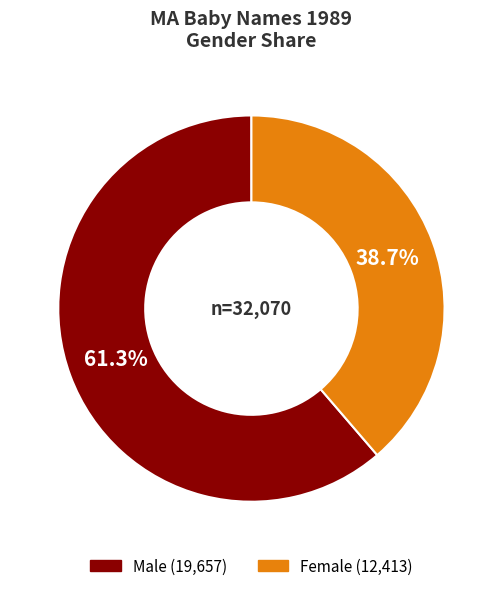

Does any single category account for the majority?

Yes